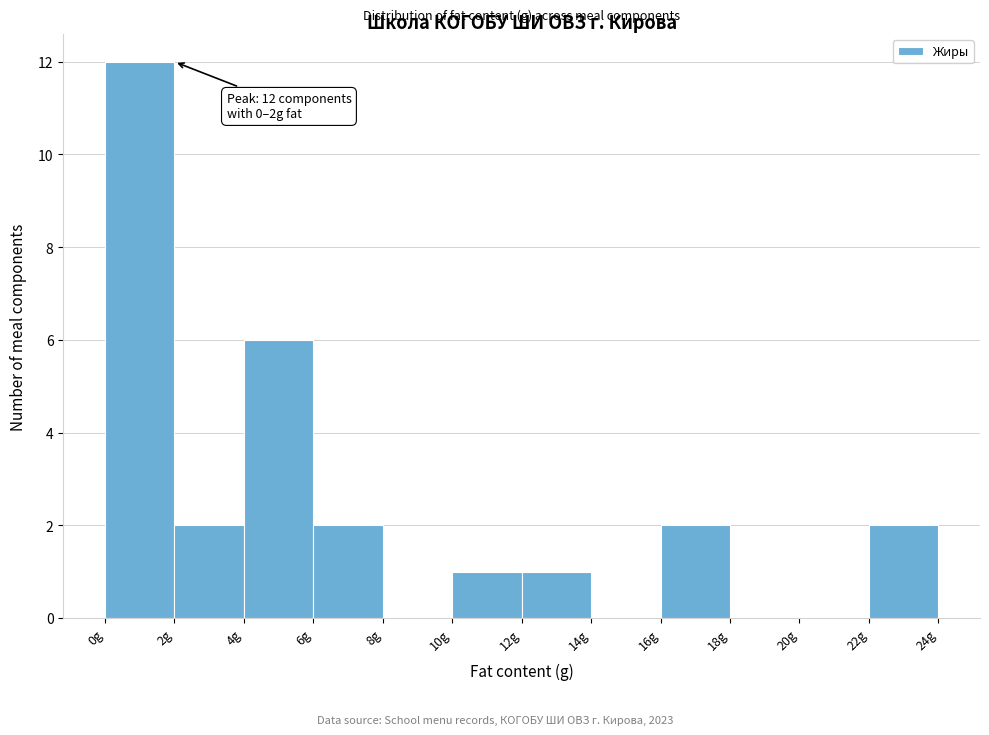

Which range on the x-axis has the tallest bar?

0 to 2